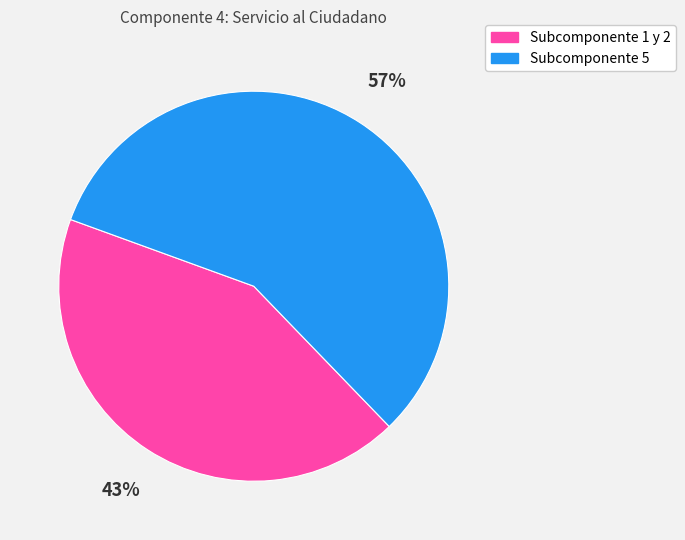

Does any single category account for the majority?

Yes